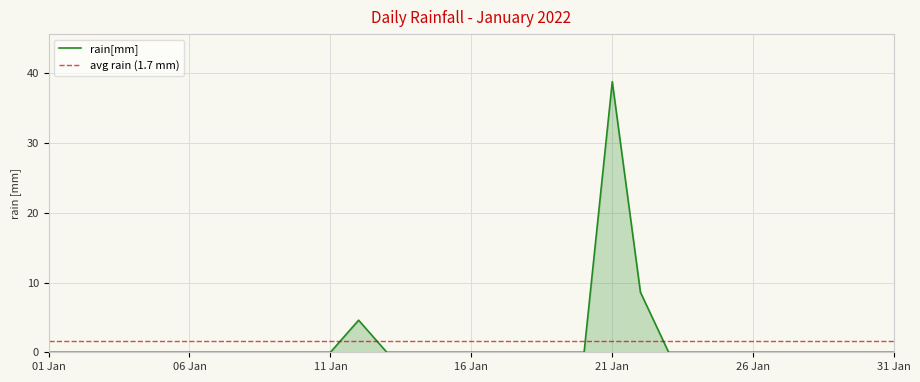

Count the number of categories in the chart.

31